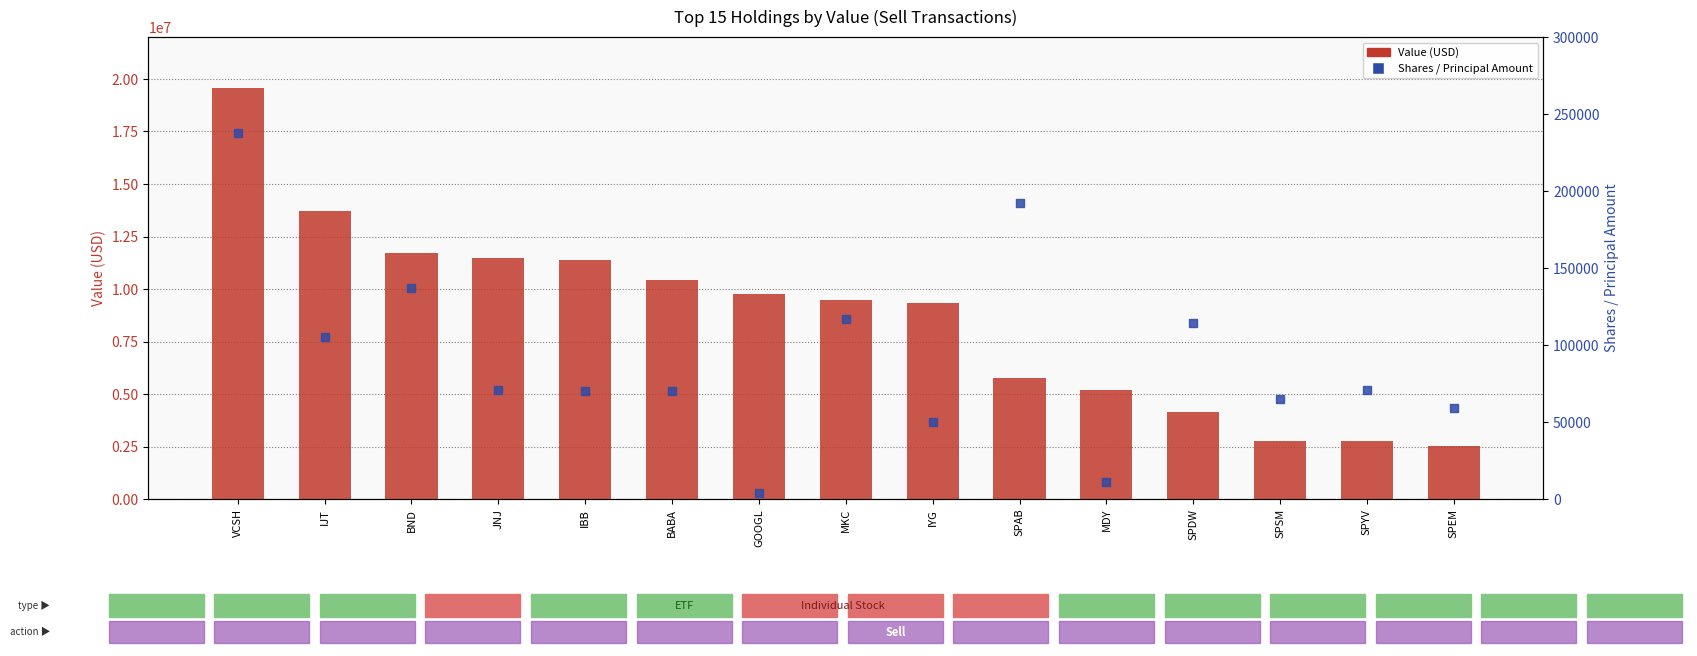

At which category is the sum across all series the highest?

VCSH